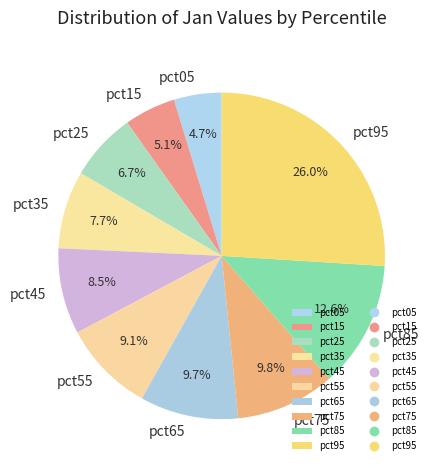

How much of the chart is everything except pct45?

91.5%